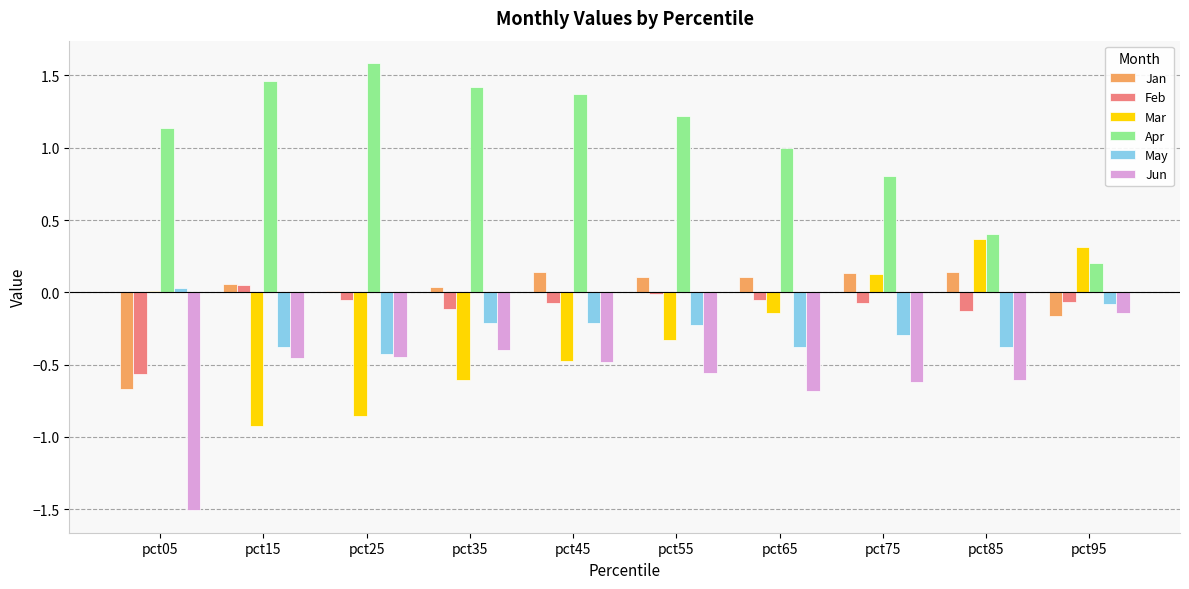

Which series changed the most between pct35 and pct95?

Apr